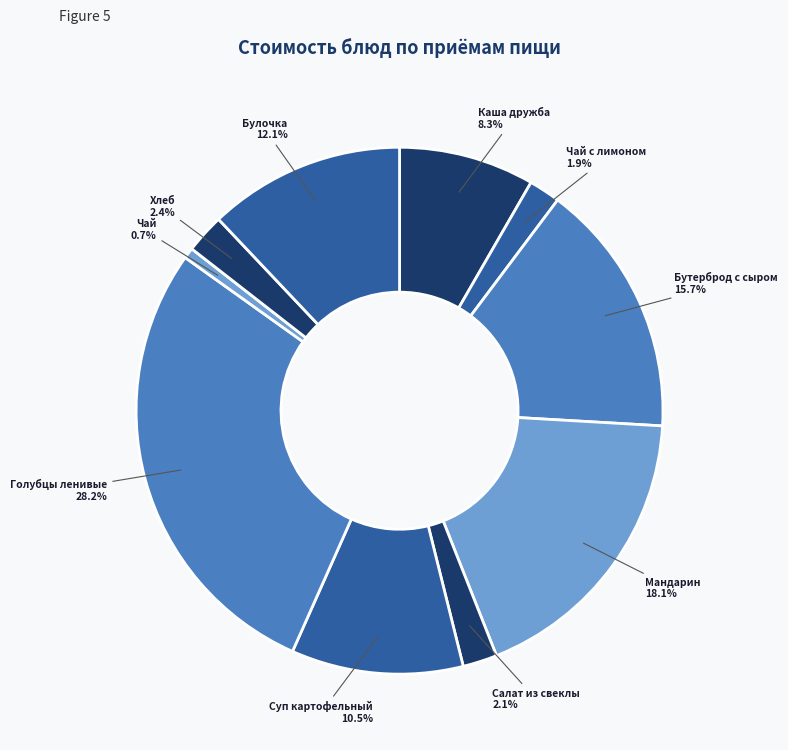

Combined, do Чай and Мандарин account for over 50%?

No